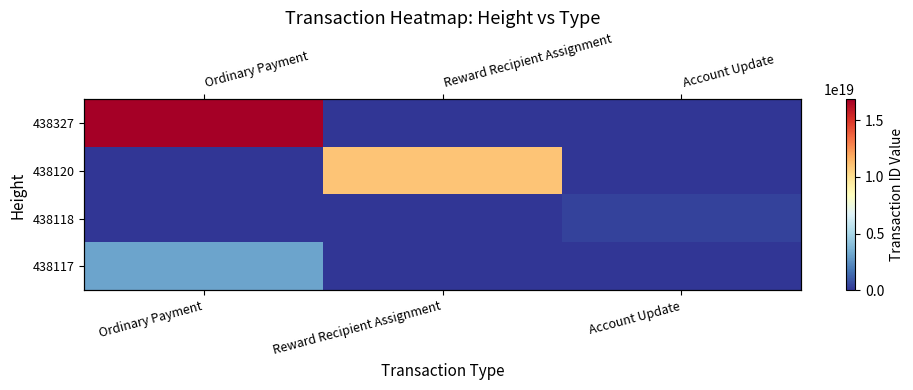

What is the spread (max minus min) of values at Ordinary Payment?

16826707883508627456